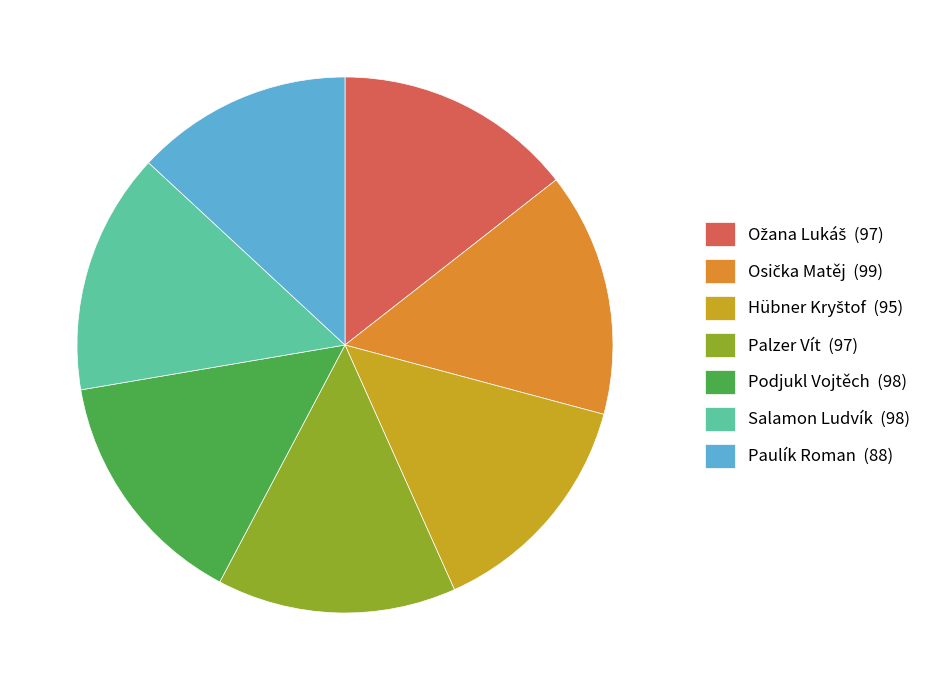

Is there any slice that represents more than half of the pie?

No